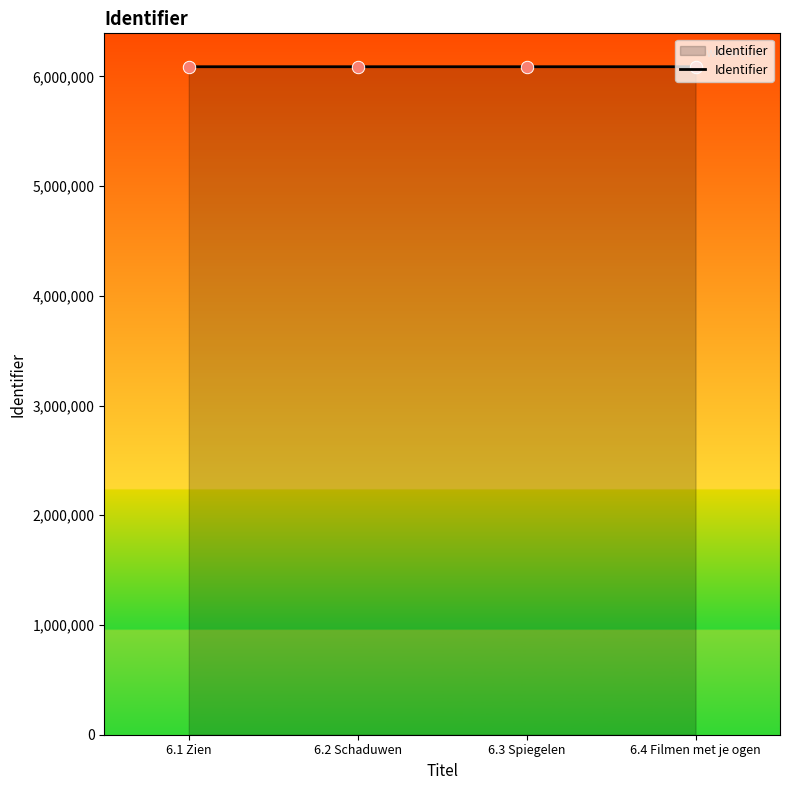

What is the ratio of the value at 6.1 Zien to the value at 6.3 Spiegelen?

1.0